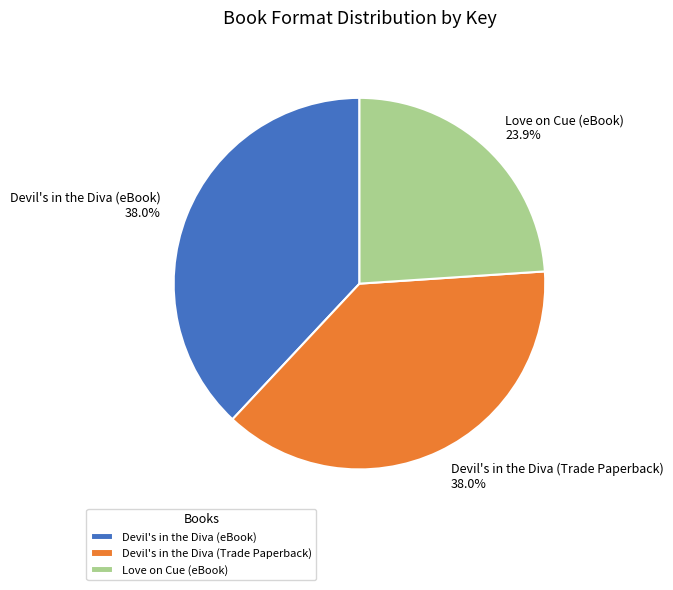

Is there any slice that represents more than half of the pie?

No